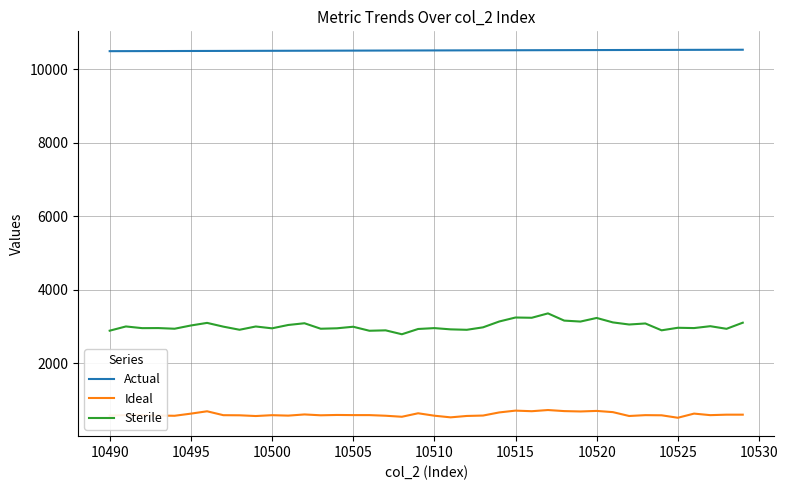

Rank the series by their maximum value, from highest to lowest.

Actual, Sterile, Ideal